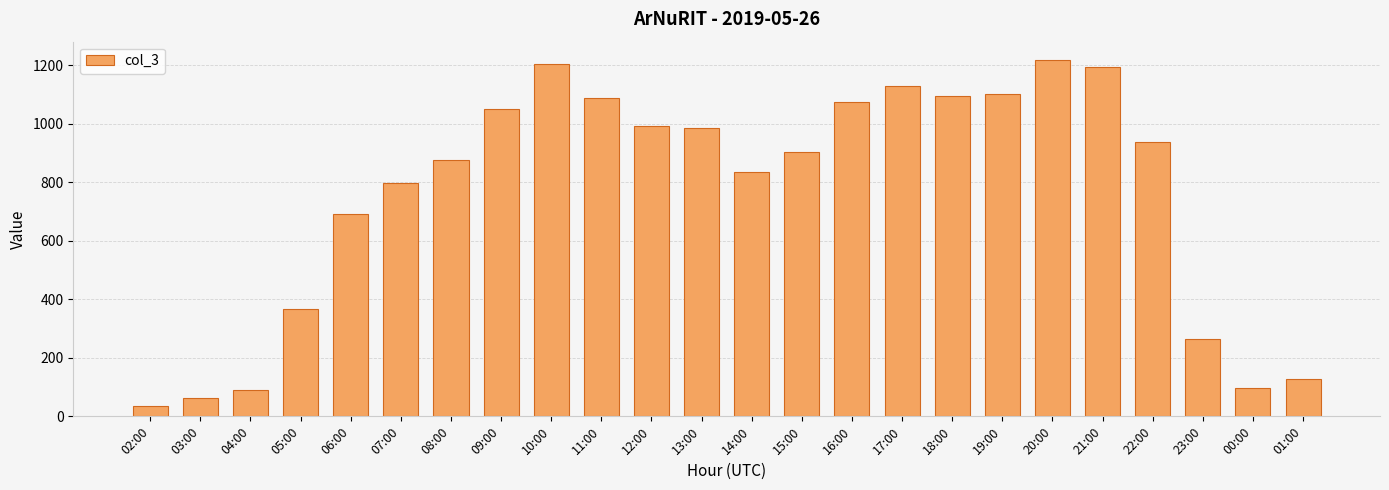

Between 06:00 and 10:00, which is larger?

10:00